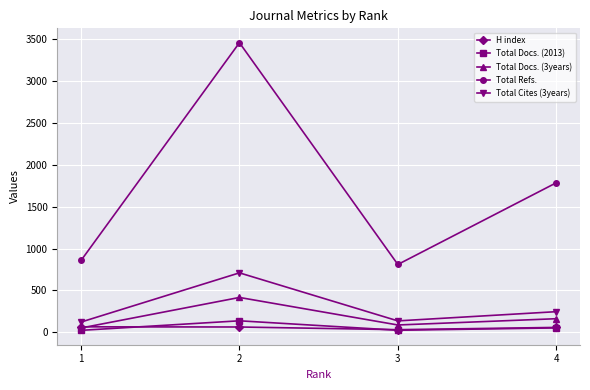

Which series has the largest total across all categories?

Total Refs.